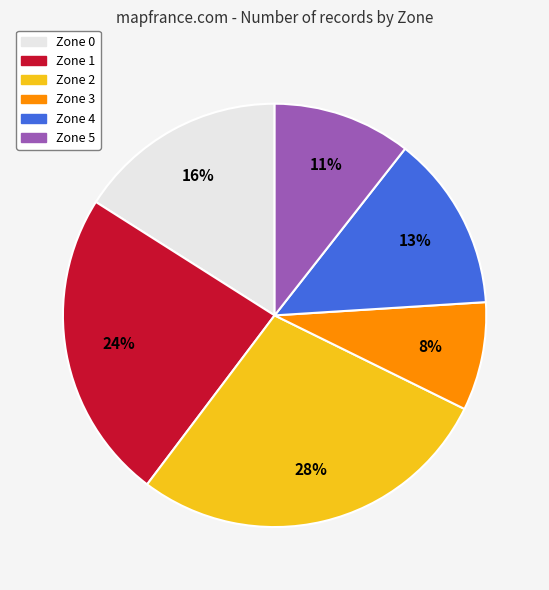

How many segments does this pie chart have?

6